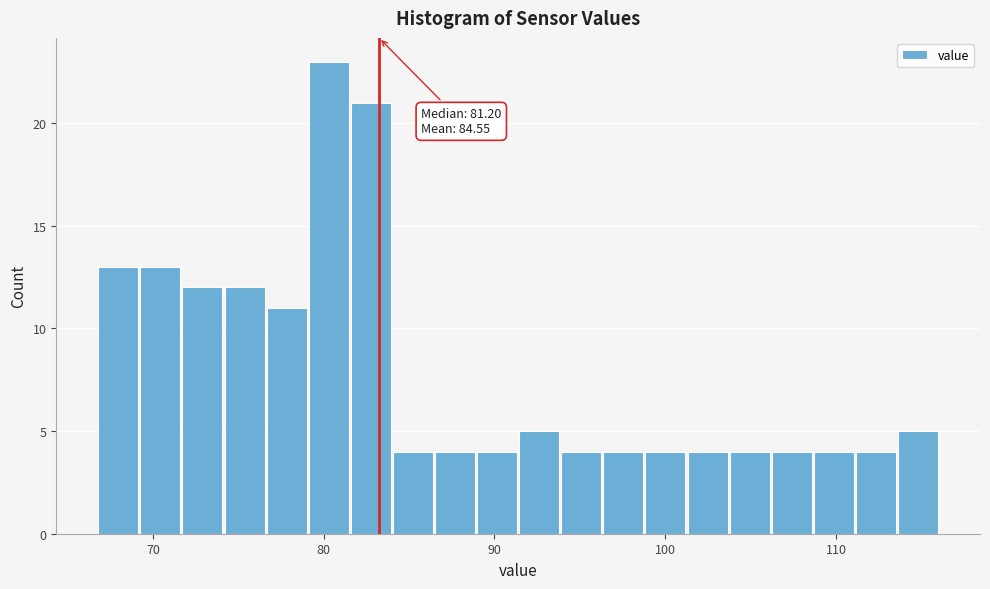

Around what value on the x-axis is the tallest bar? Give the approximate position of its centre, as read against the axis.

80